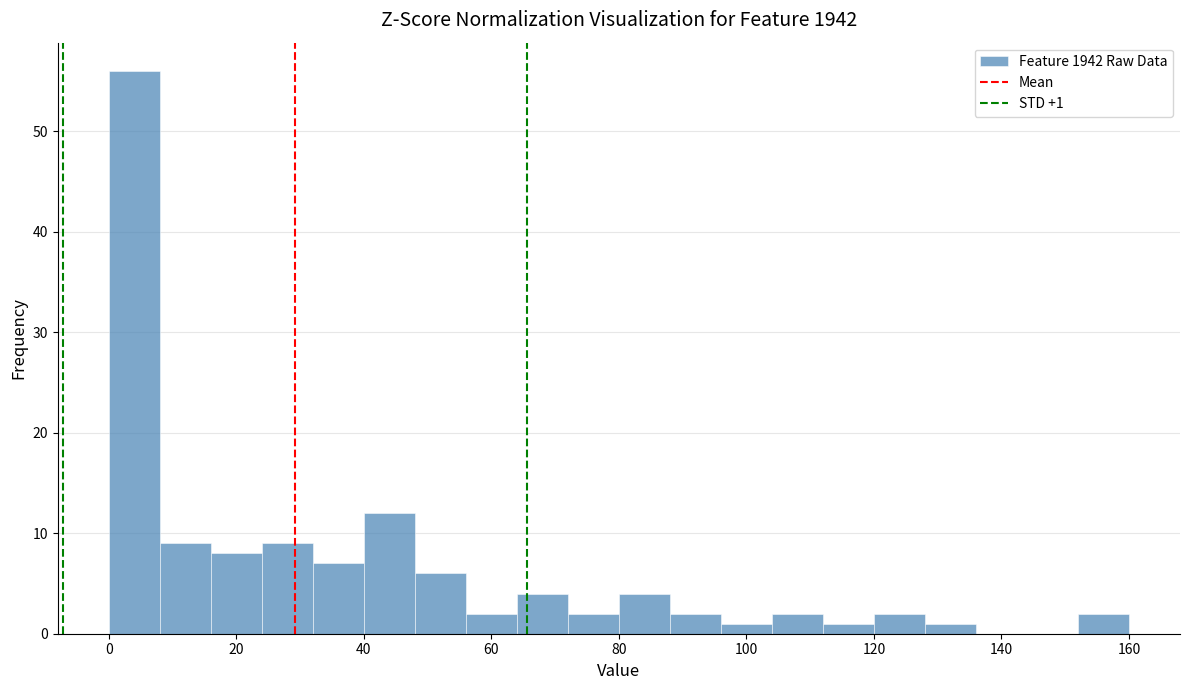

Over which range of the x-axis is the bar tallest?

0 to 8